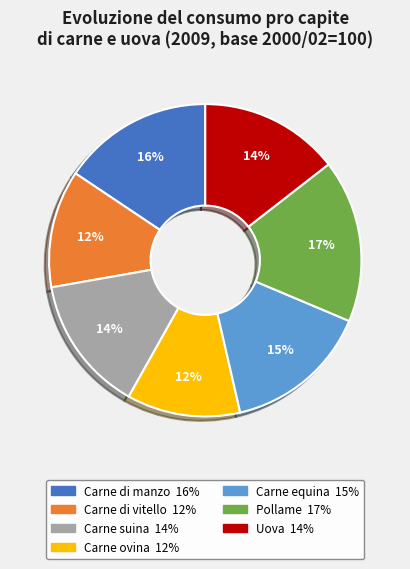

Is it true that Carne di vitello is 12% of the pie?

True